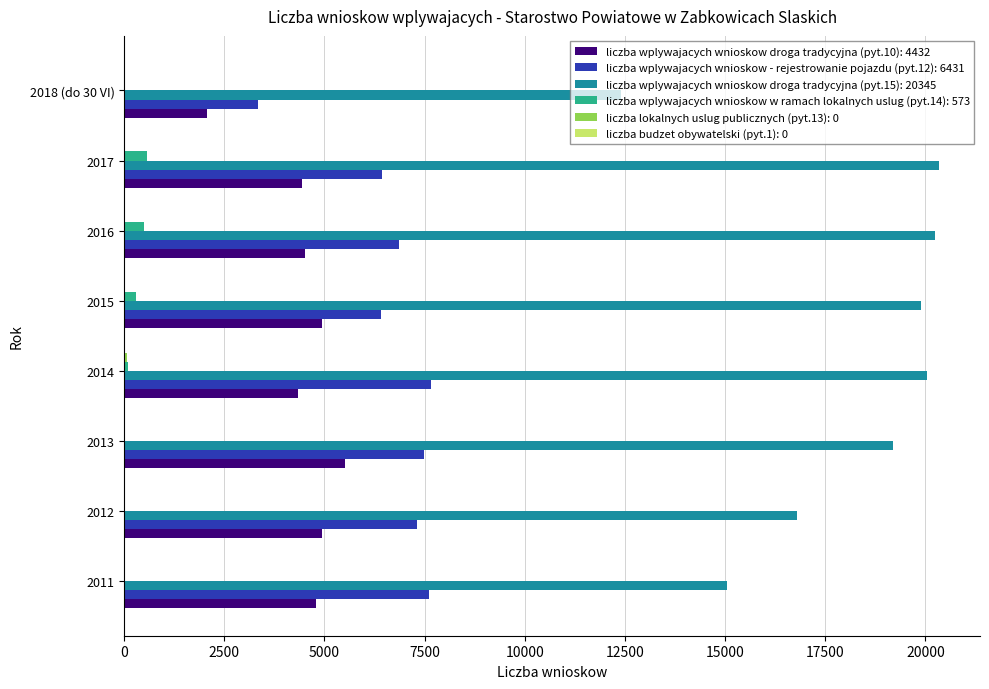

Which series changed the most between 2016 and 2018 (do 30 VI)?

liczba wplywajacych wnioskow droga tradycyjna (pyt.15): 20345